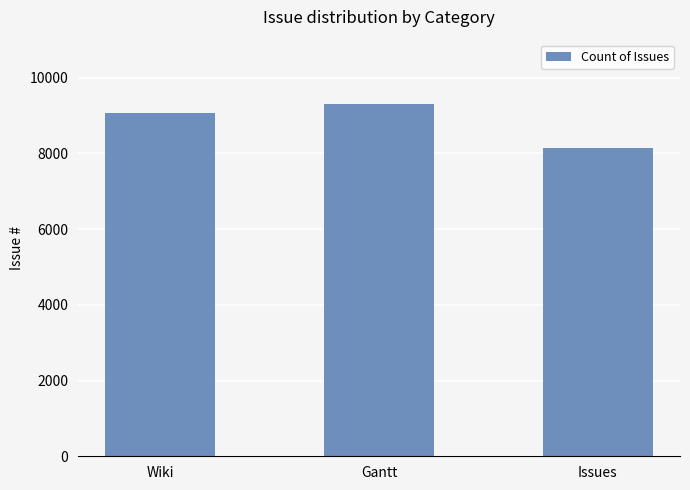

Are the bars horizontal?

No